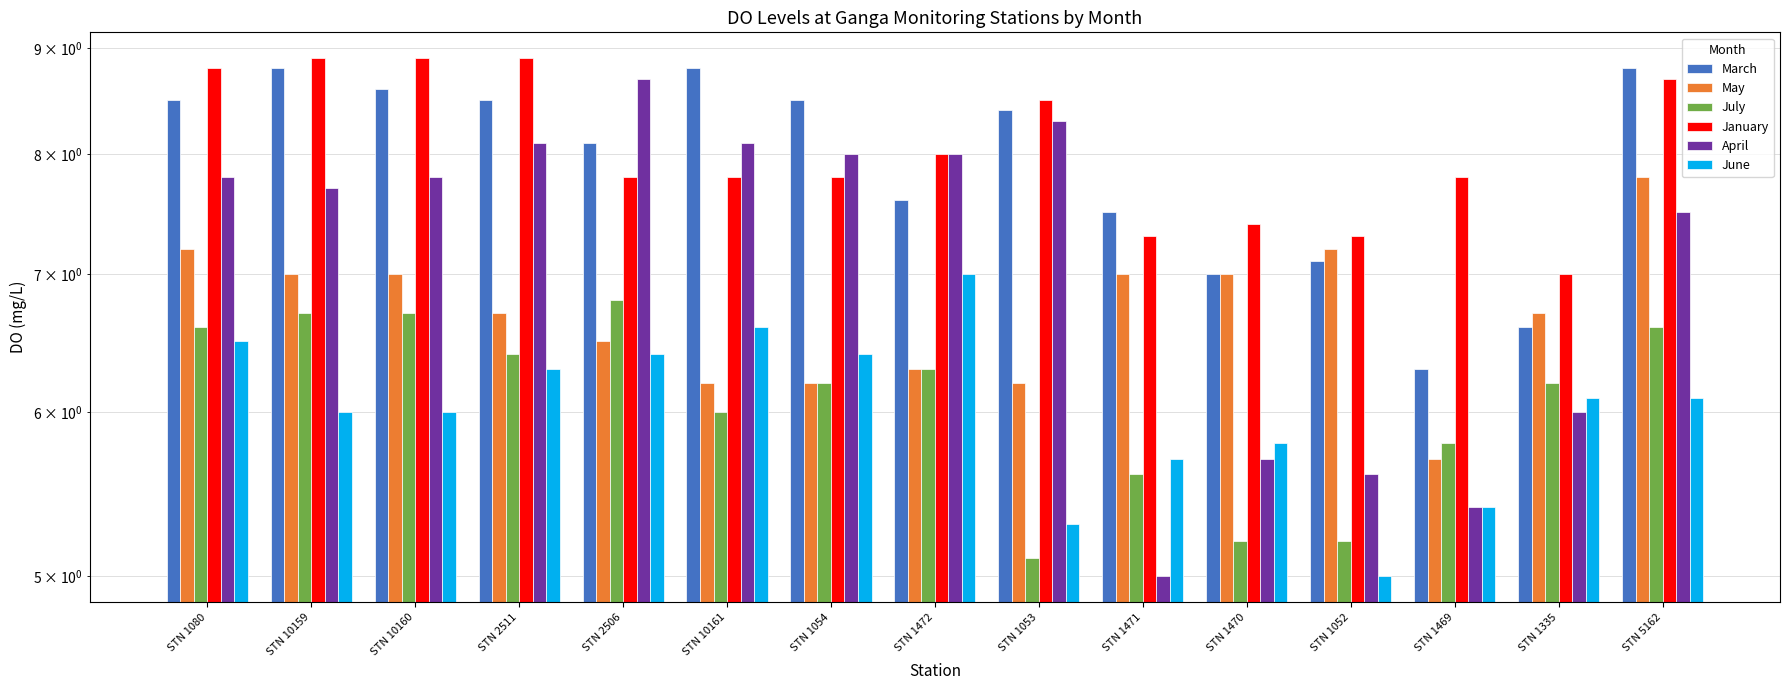

The value of July at STN 1080 is 6.6. True or false?

True